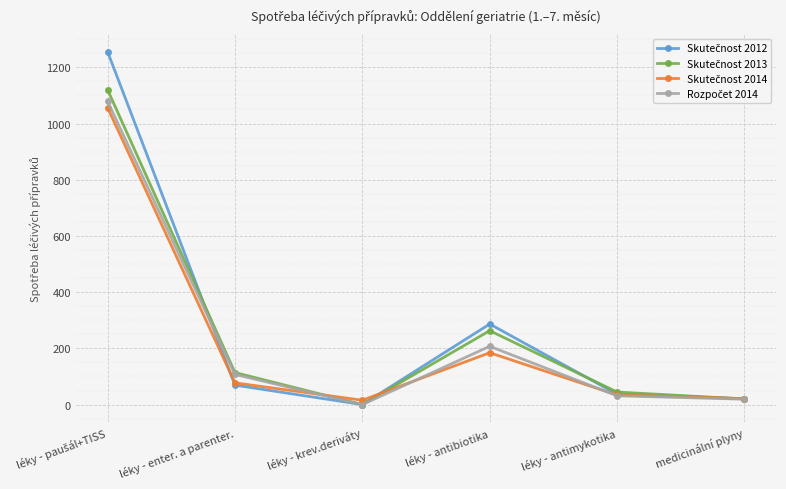

What is the label of the 3rd point from the left?

léky - krev.deriváty